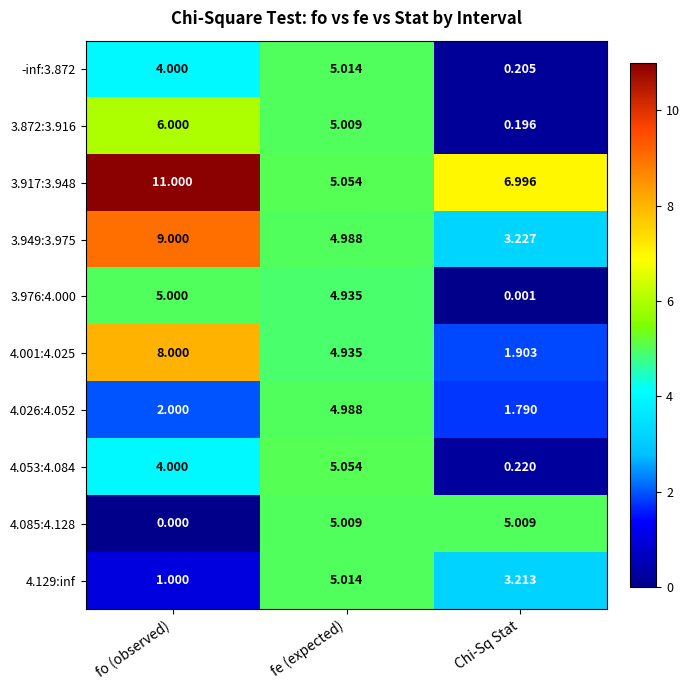

What is the maximum value shown in the chart?

11.0